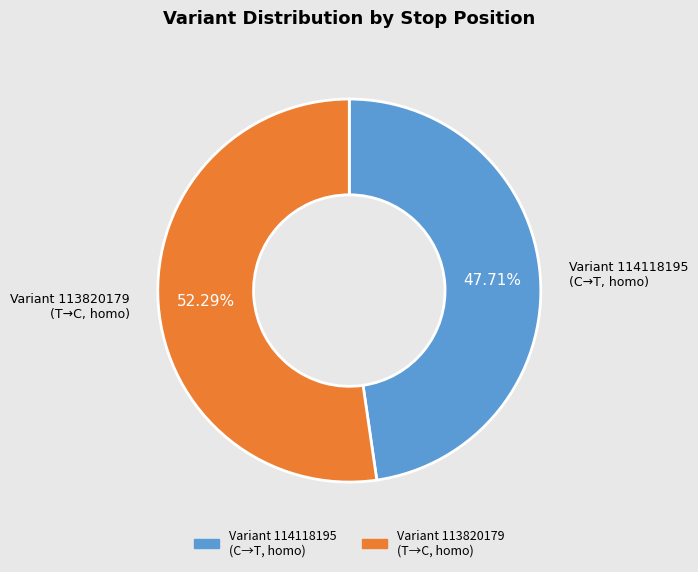

Is there any slice that represents more than half of the pie?

Yes